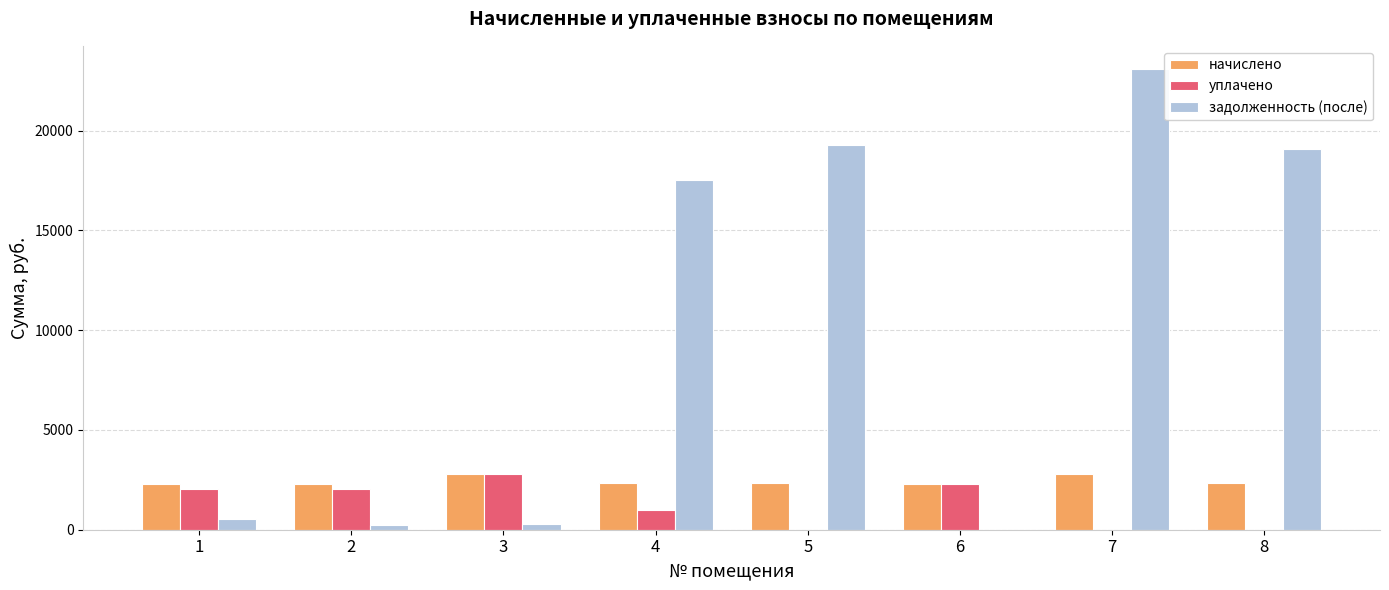

At which label is уплачено closest to 1385?

4